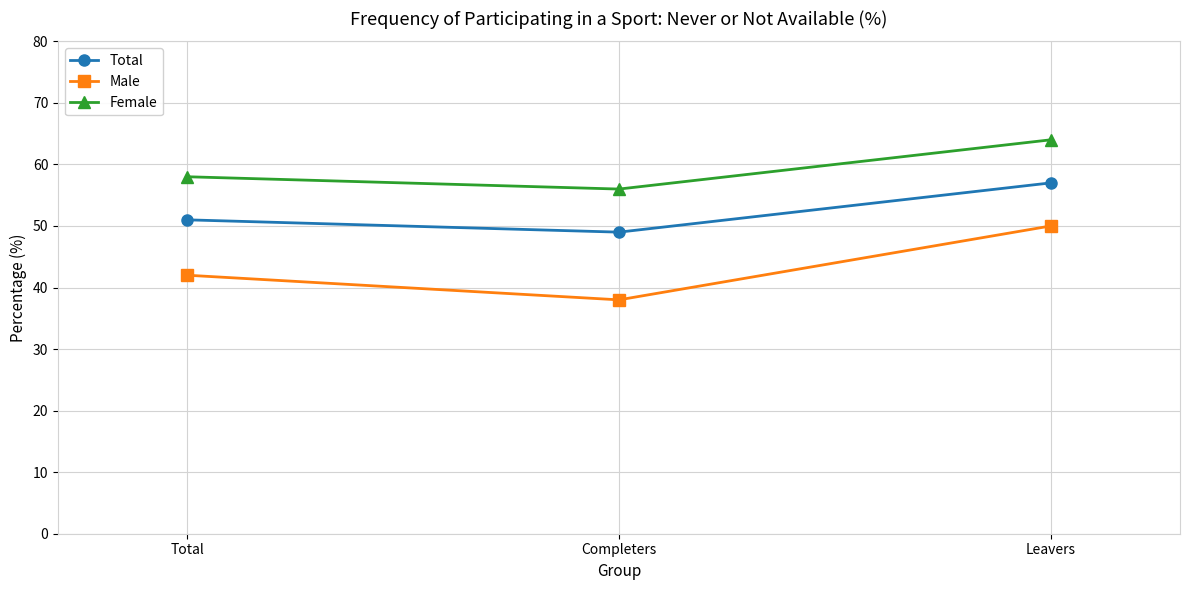

How many lines are shown in the chart?

3